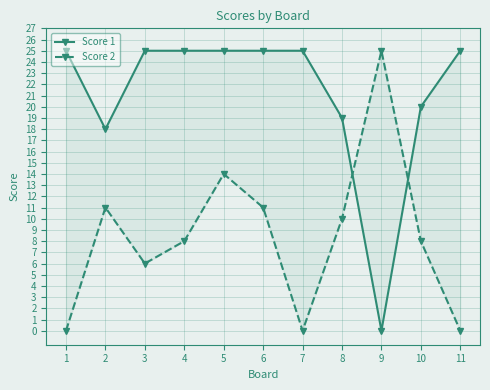

At which label is Score 1 closest to 12?

2